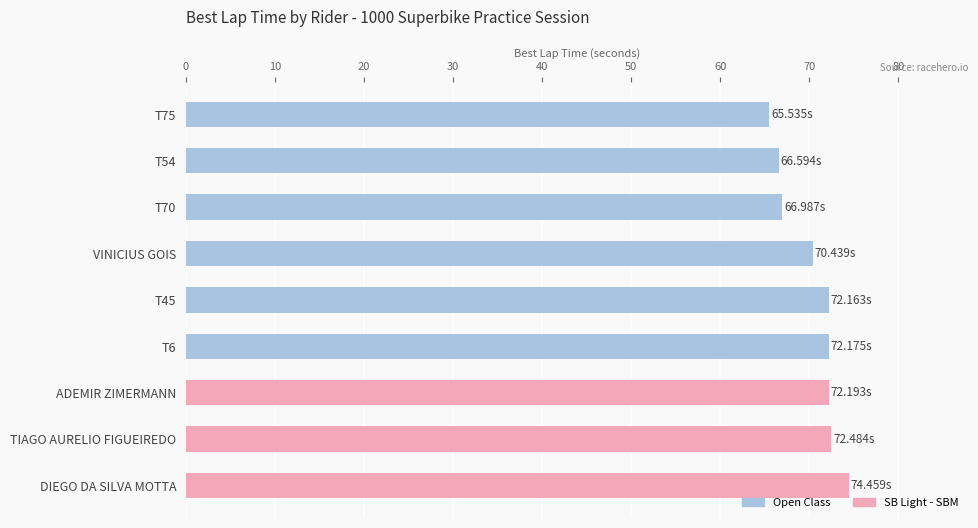

At which category does the chart reach its peak across all series?

DIEGO DA SILVA MOTTA